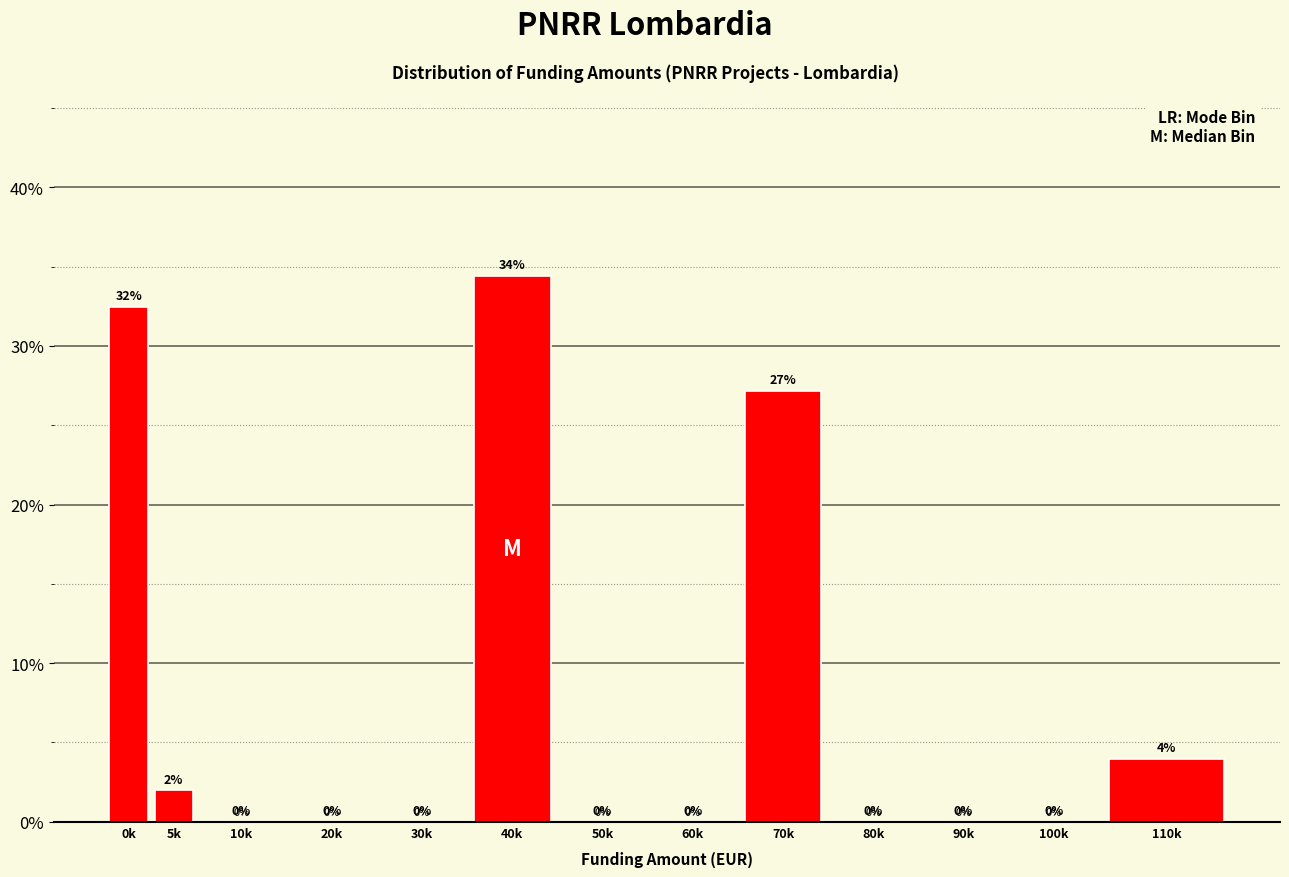

The value at 100k is 16.4. True or false?

False